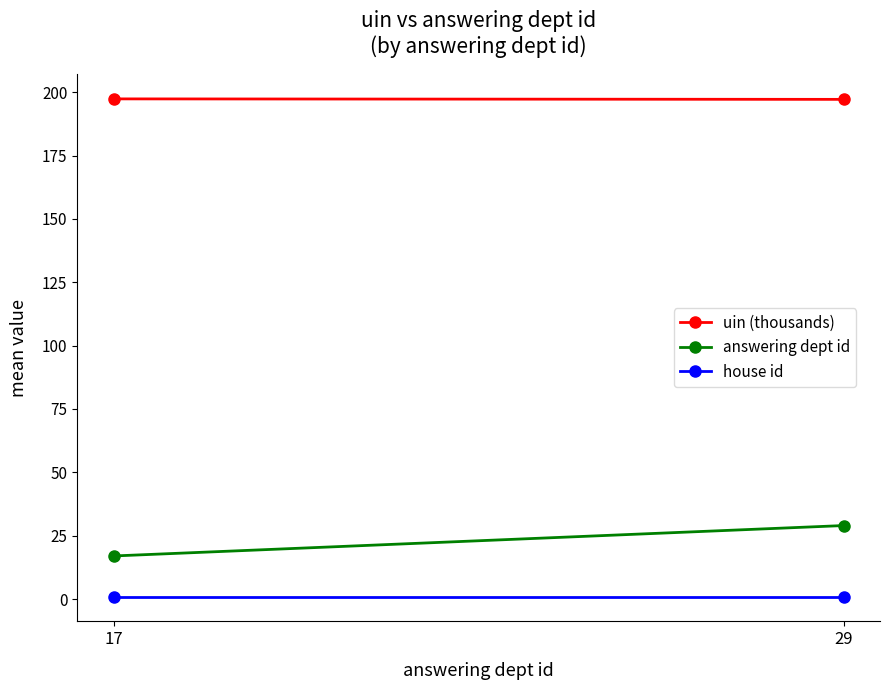

What are all the series names shown in the legend?

uin (thousands), answering dept id, house id